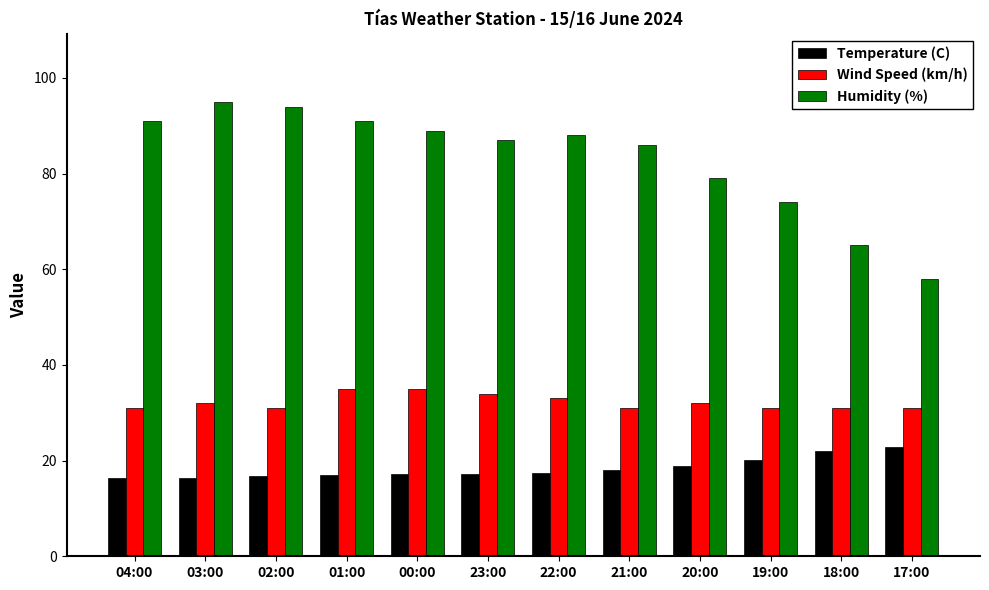

True or false: Temperature (C) has a value of 22.0 at 18:00.

True